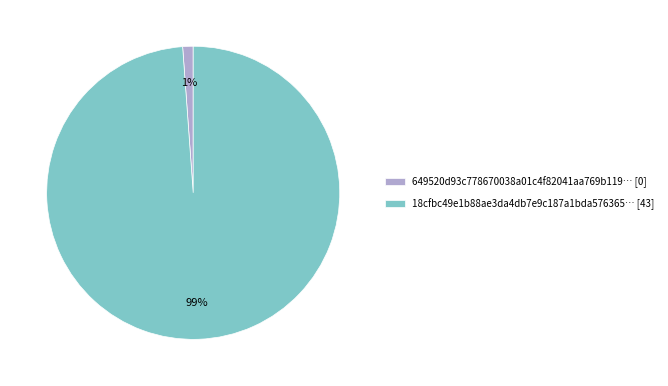

Which category has the smallest portion of the pie?

649520d93c778670038a01c4f82041aa769b119… [0]